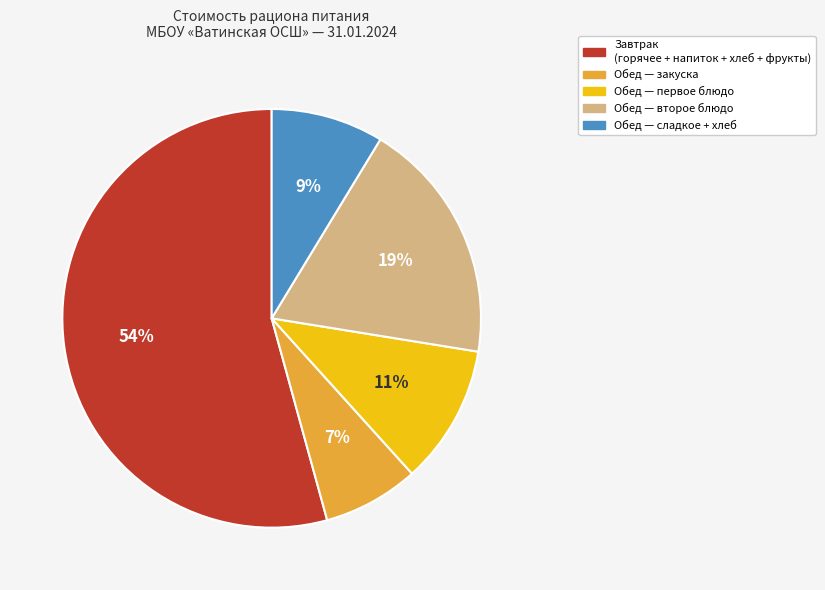

Is there any slice that represents more than half of the pie?

Yes